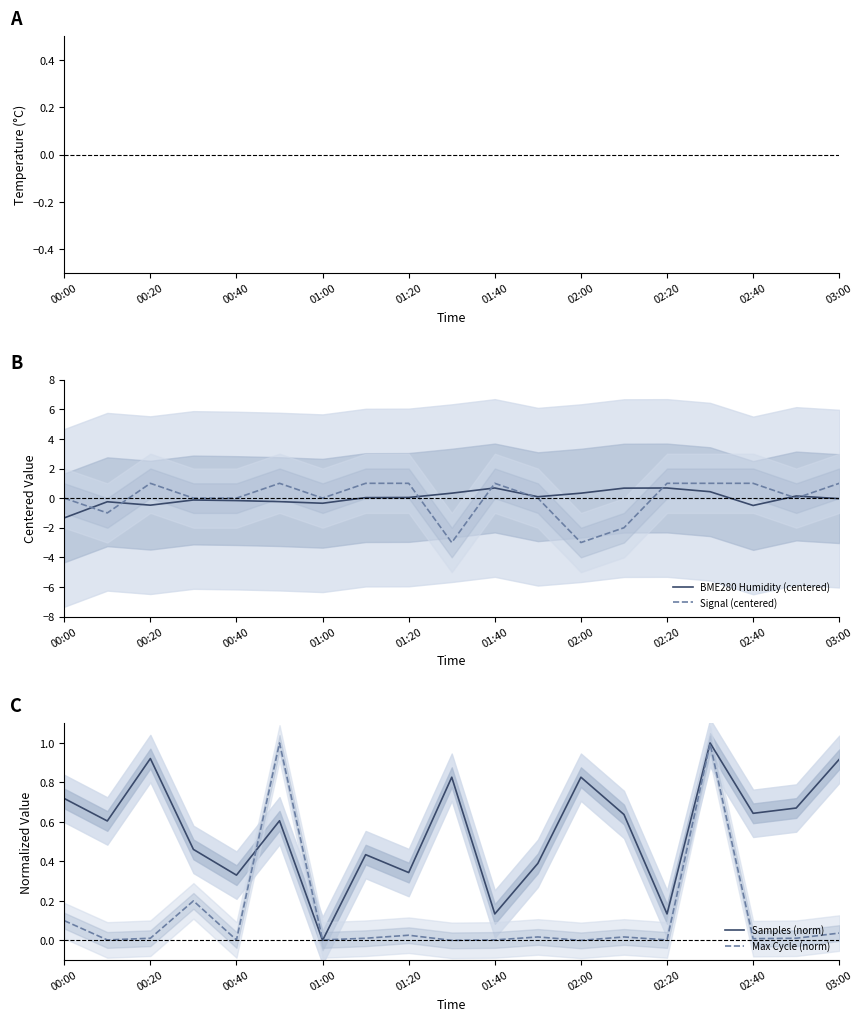

How many data points in BME280 Humidity (centered) are less than 0?

9